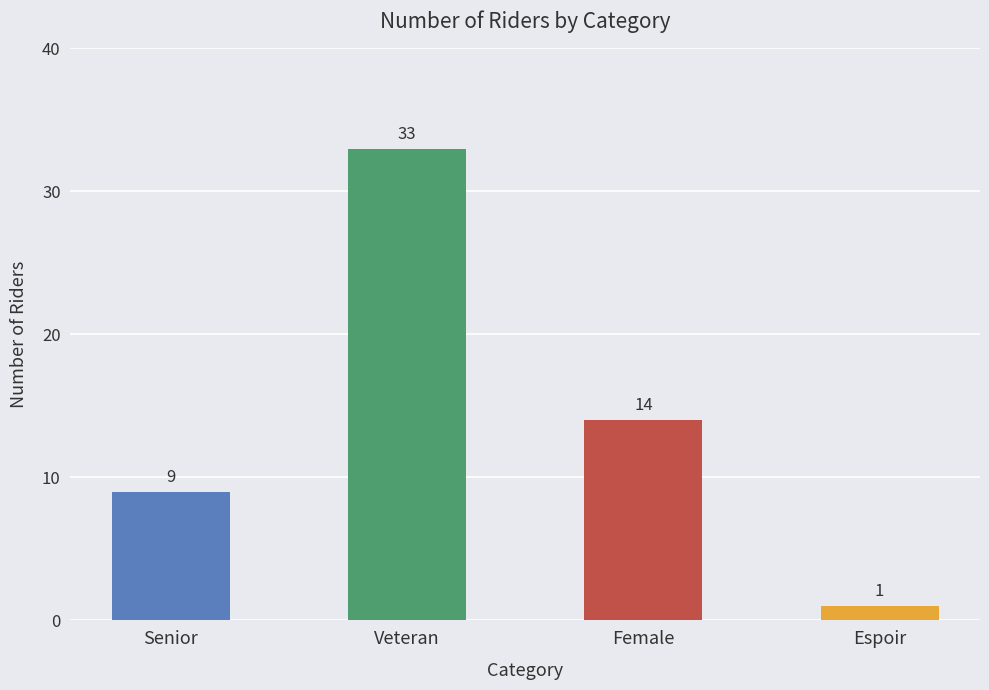

Is it true that the value at Veteran is 21?

False